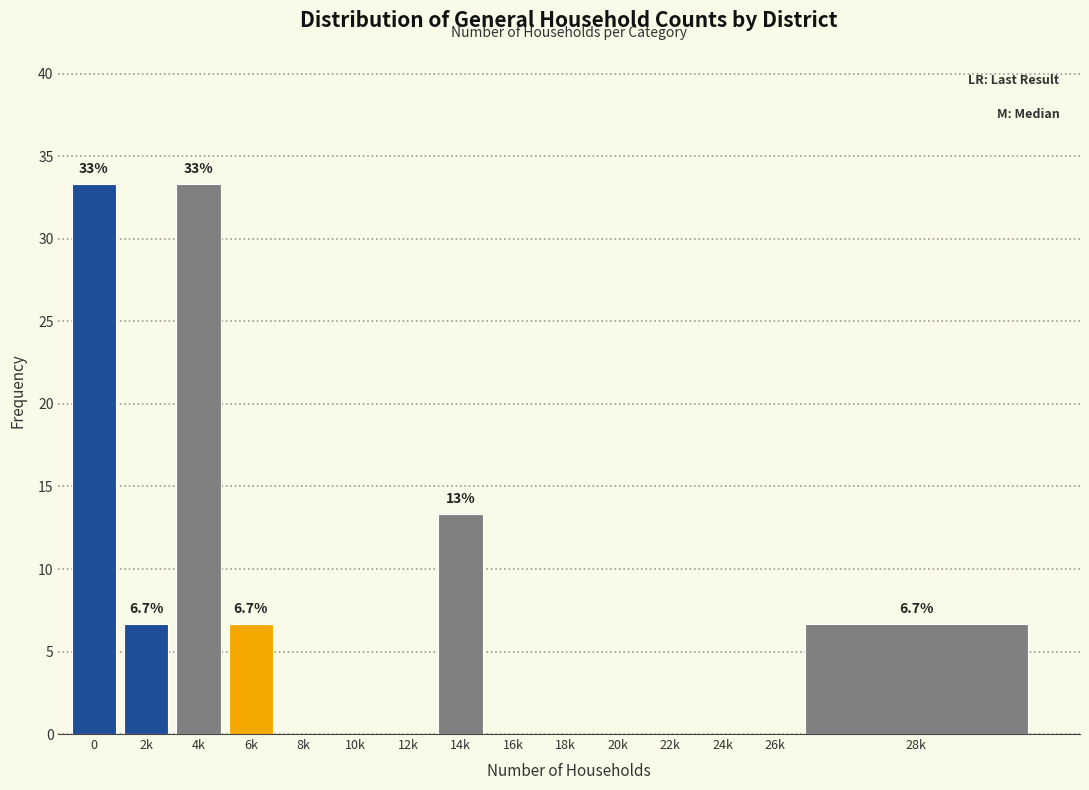

Reading right to left, list all the values displayed in this chart.

28k=6.7	26k=0.0	24k=0.0	22k=0.0	20k=0.0	18k=0.0	16k=0.0	14k=13.3	12k=0.0	10k=0.0	8k=0.0	6k=6.7	4k=33.3	2k=6.7	0=33.3